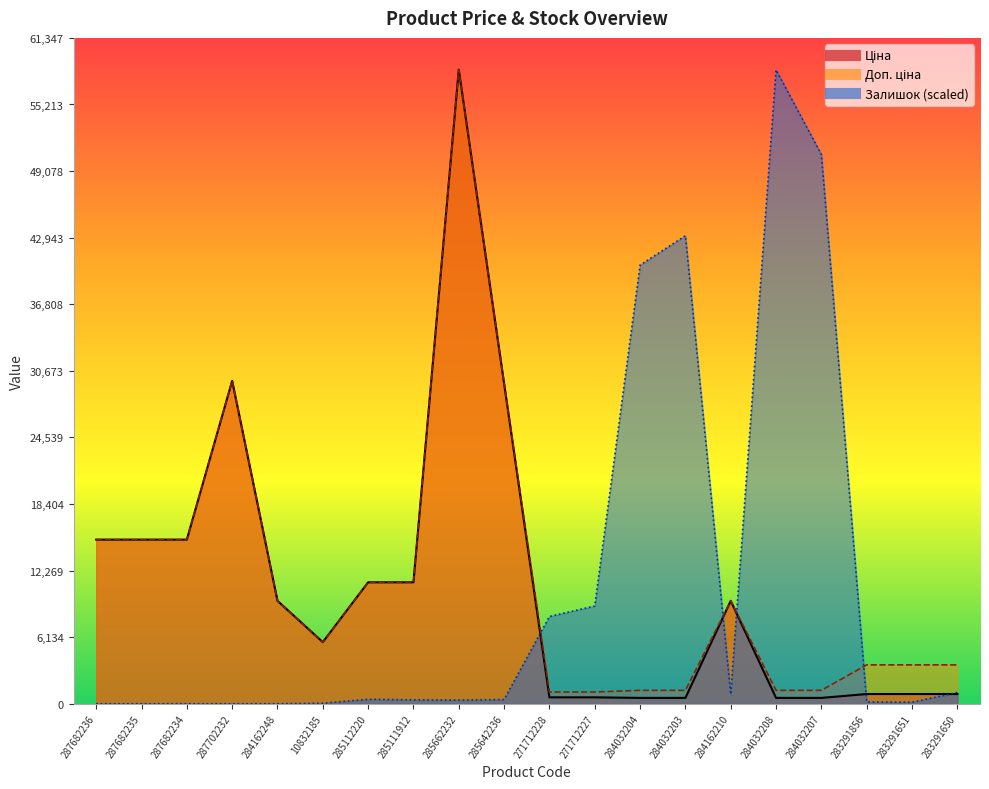

At which category does Залишок reach its first local peak?

285112220